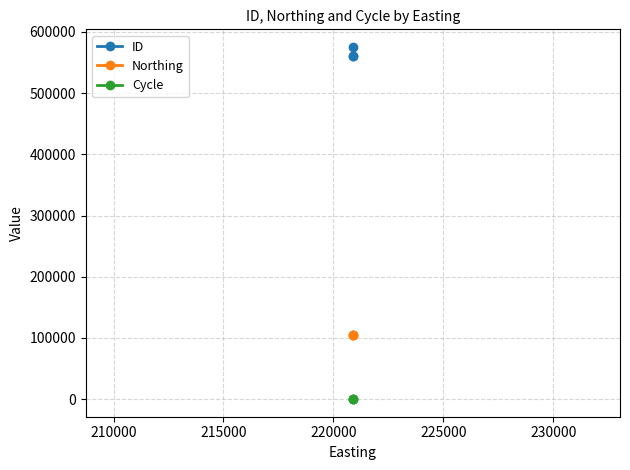

Reading left to right, list all the values displayed in this chart.

ID: 560782	560780	575462
Northing: 105173	105173	105173
Cycle: 3	3	3